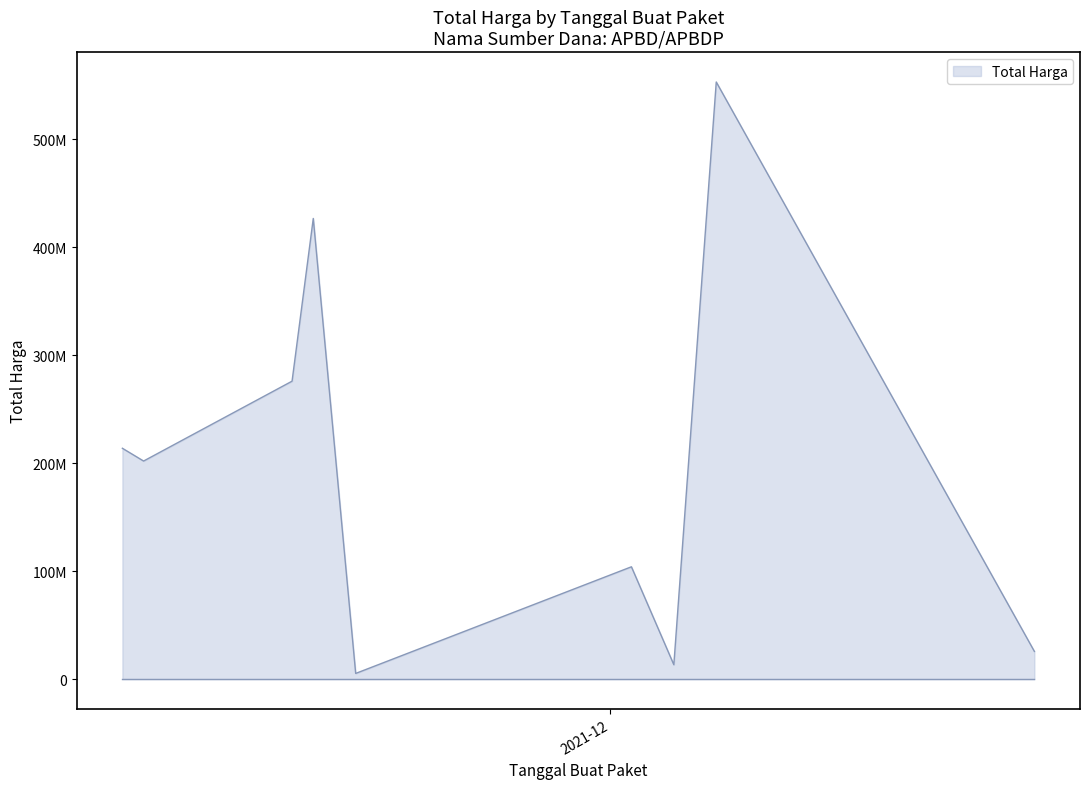

What is the difference between the second highest and minimum values?

421432400